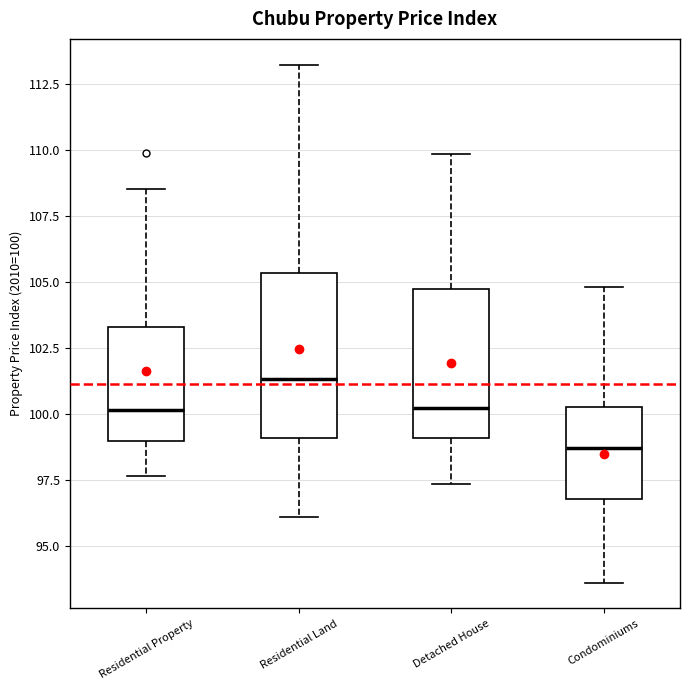

Reading left to right, transcribe this box plot: for each box, give where its median line is, the range the box spans, and where its two whiskers end, as read against the y-axis. The values are not printed on the chart, so give them approximately, as read against the axis.

Residential Property: median 100.0, box 99.0 to 103.5, whiskers 97.5 to 108.5
Residential Land: median 101.5, box 99.0 to 105.5, whiskers 96.0 to 113.0
Detached House: median 100.0, box 99.0 to 104.5, whiskers 97.5 to 110.0
Condominiums: median 98.5, box 97.0 to 100.5, whiskers 93.5 to 105.0